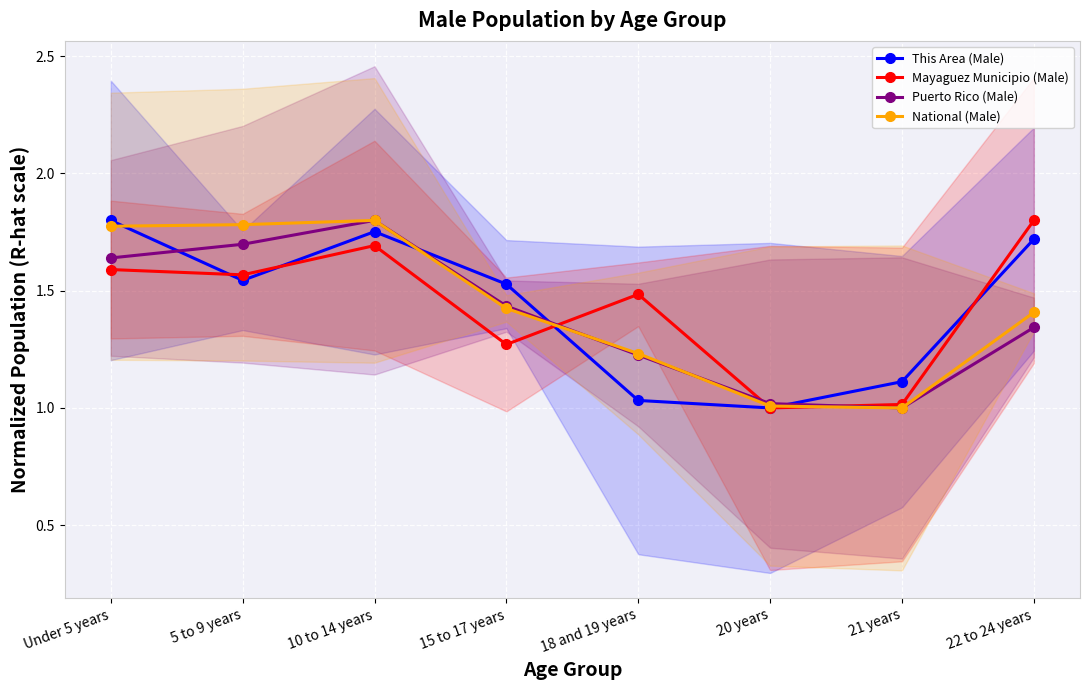

True or false: Mayaguez Municipio (Male) has a value of 1.0 at 20 years.

True